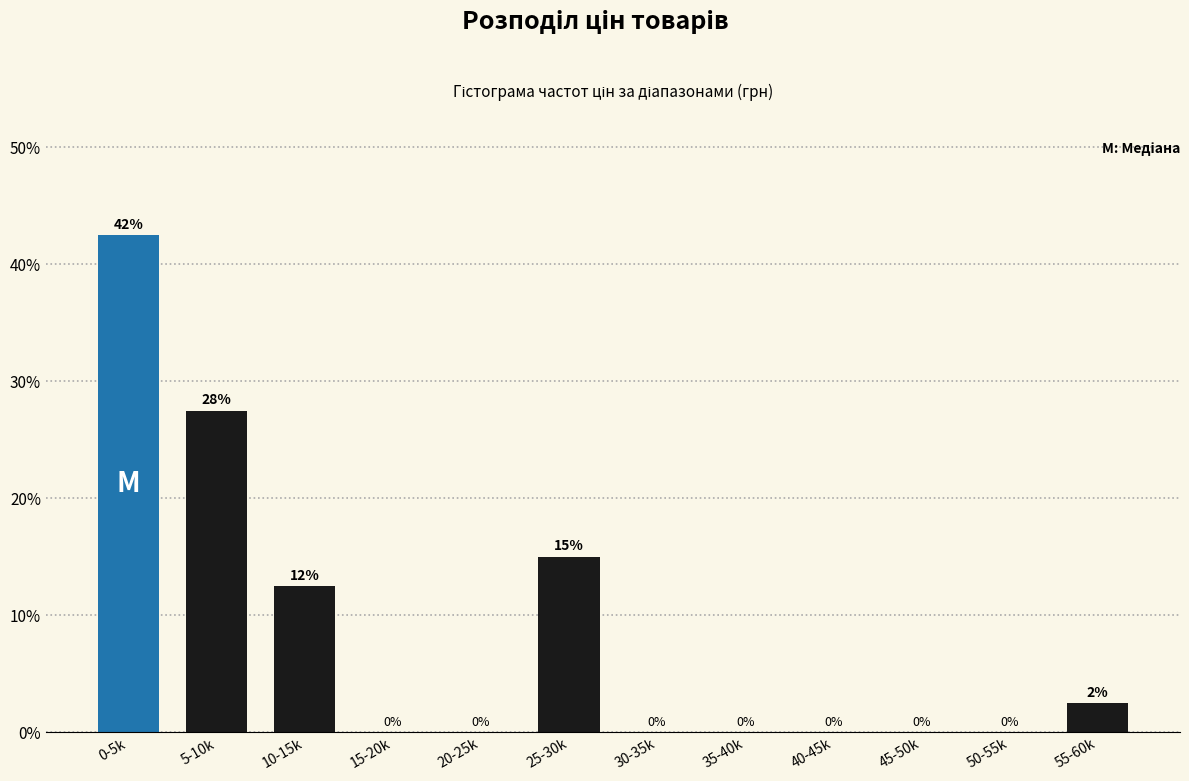

Which has a higher value, 5-10k or 45-50k?

5-10k